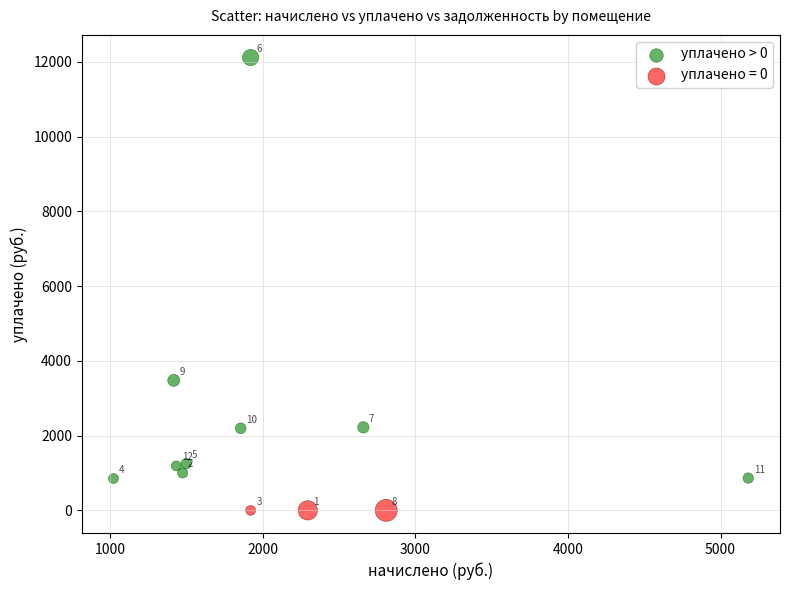

Which series reaches the minimum Y coordinate?

уплачено = 0